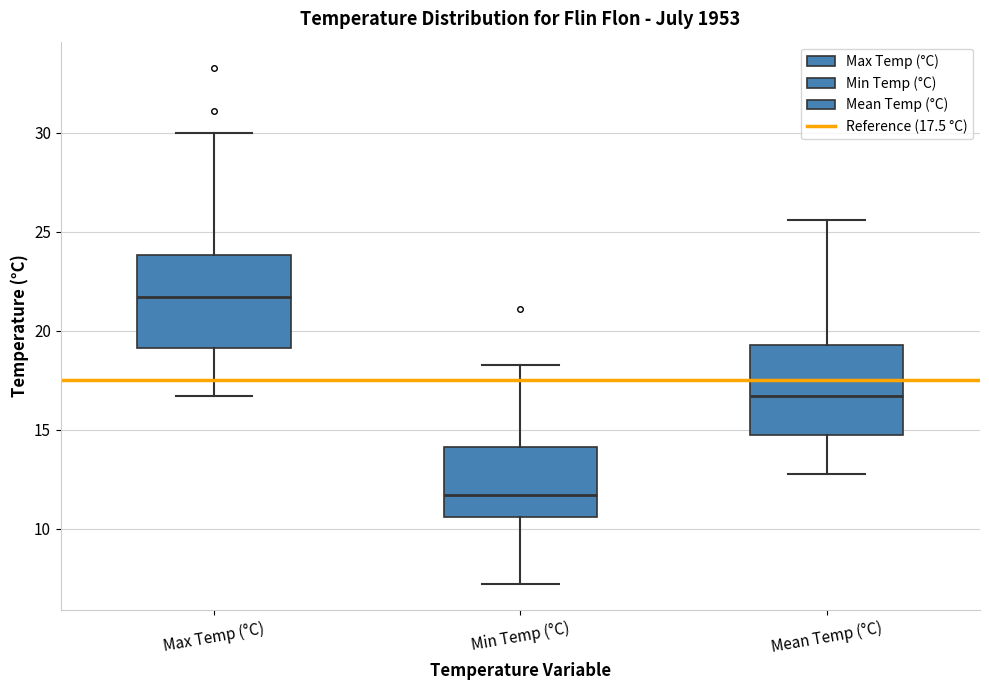

Reading left to right, transcribe this box plot: for each box, give where its median line is, the range the box spans, and where its two whiskers end, as read against the y-axis. The values are not printed on the chart, so give them approximately, as read against the axis.

Max Temp (°C): median 21.5, box 19.0 to 24.0, whiskers 16.5 to 30.0
Min Temp (°C): median 11.5, box 10.5 to 14.0, whiskers 7.0 to 18.5
Mean Temp (°C): median 16.5, box 15.0 to 19.5, whiskers 13.0 to 25.5